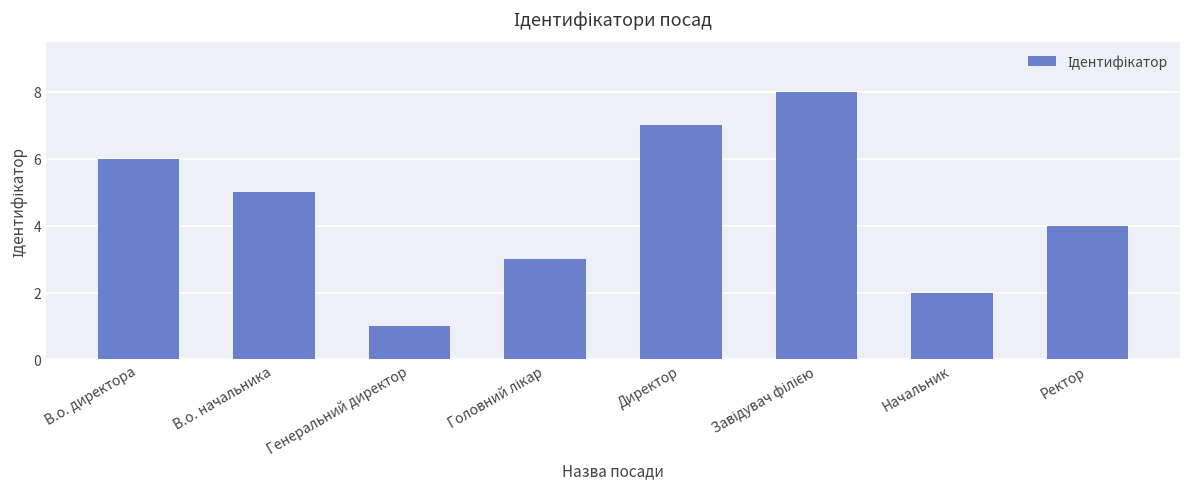

True or false: the data shows 0 at Генеральний директор.

False